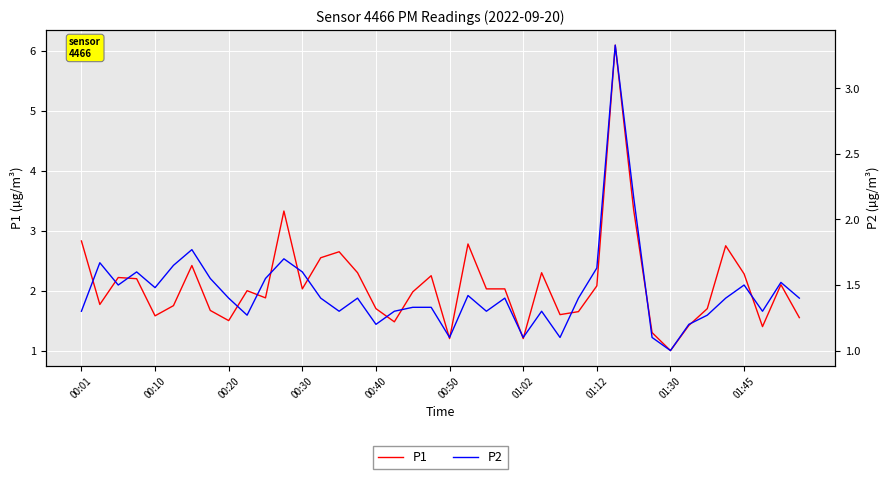

Reading left to right, extract all data points from this chart.

P1: 2.8	1.8	2.2	2.2	1.6	1.8	2.4	1.7	1.5	2.0	1.9	3.3	2.0	2.5	2.6	2.3	1.7	1.5	2.0	2.2	1.2	2.8	2.0	2.0	1.2	2.3	1.6	1.6	2.1	6.1	3.4	1.3	1.0	1.4	1.7	2.8	2.3	1.4	2.1	1.6
P2: 1.3	1.7	1.5	1.6	1.5	1.6	1.8	1.6	1.4	1.3	1.6	1.7	1.6	1.4	1.3	1.4	1.2	1.3	1.3	1.3	1.1	1.4	1.3	1.4	1.1	1.3	1.1	1.4	1.6	3.3	2.2	1.1	1.0	1.2	1.3	1.4	1.5	1.3	1.5	1.4